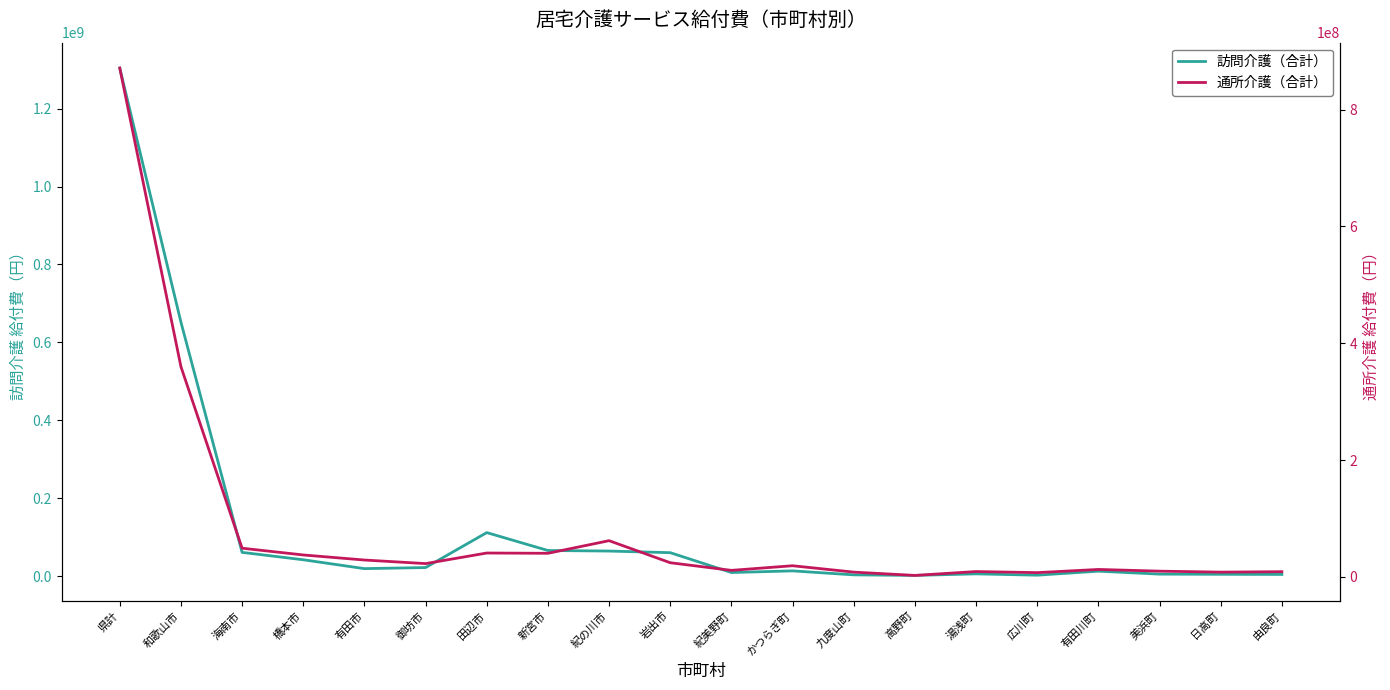

What is the smallest value displayed?

2363853